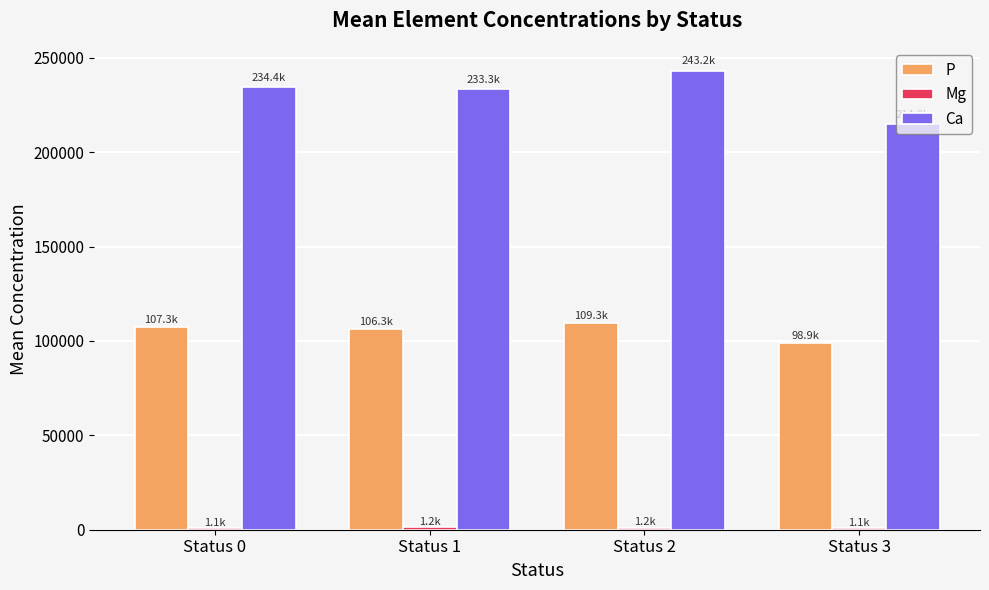

What is the sum of all Ca values?

925692.7